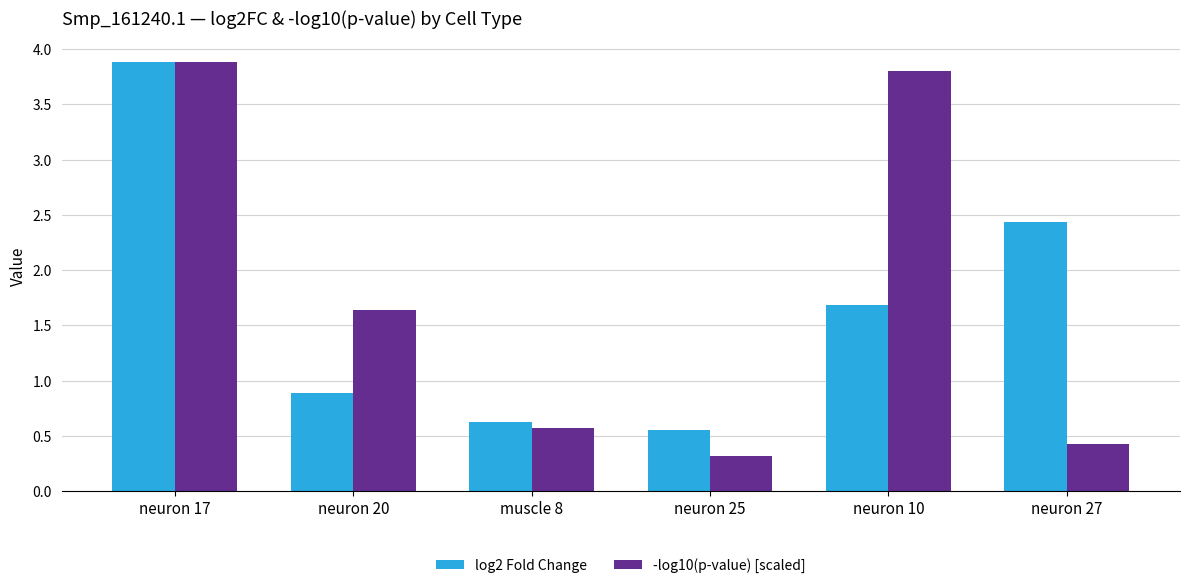

Rank the categories by -log10(p-value) [scaled] value from lowest to highest.

neuron 25, neuron 27, muscle 8, neuron 20, neuron 10, neuron 17